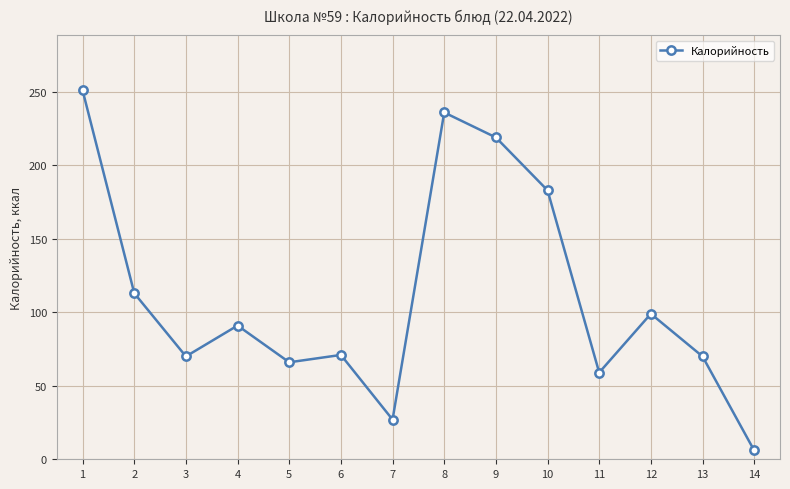

Where is the first local maximum?

4